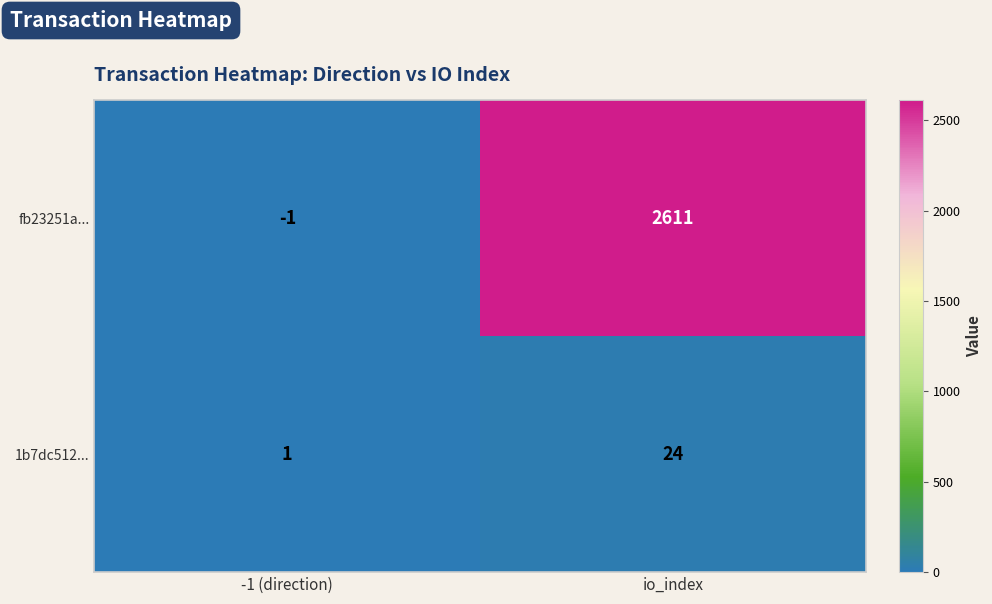

Reading left to right, list all the values displayed in this chart.

fb23251a...: -1	2611
1b7dc512...: 1	24